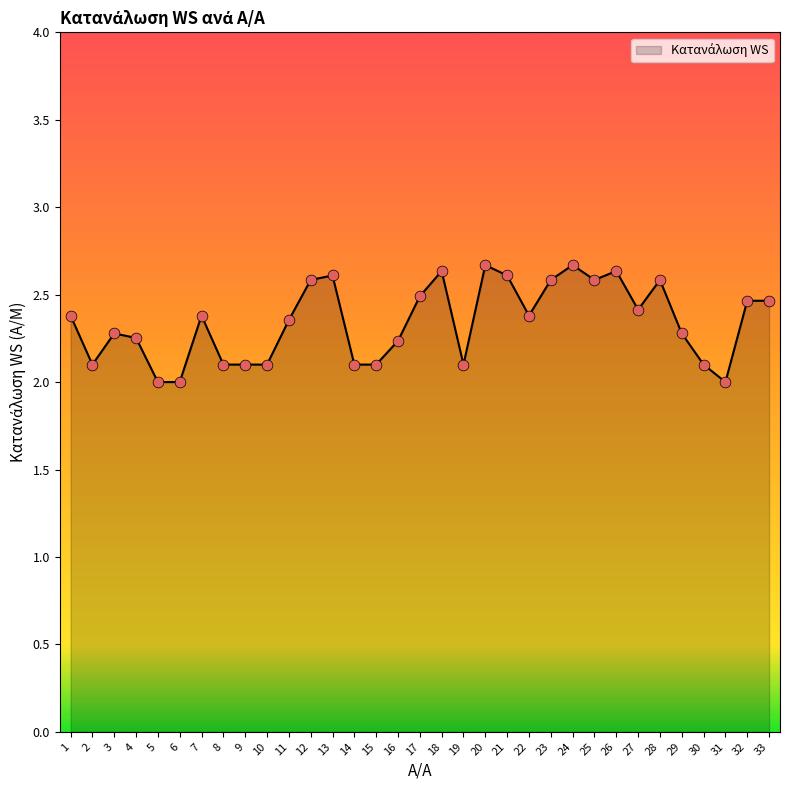

Which has a higher value, 1 or 28?

28